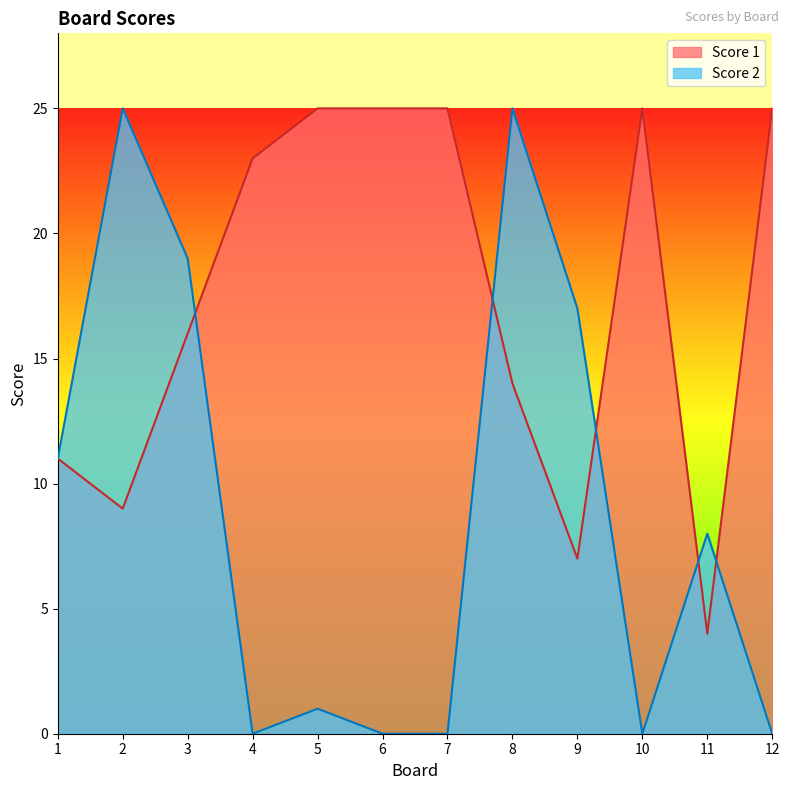

What is the value of the Score 2 point at the 11th from the left?

8